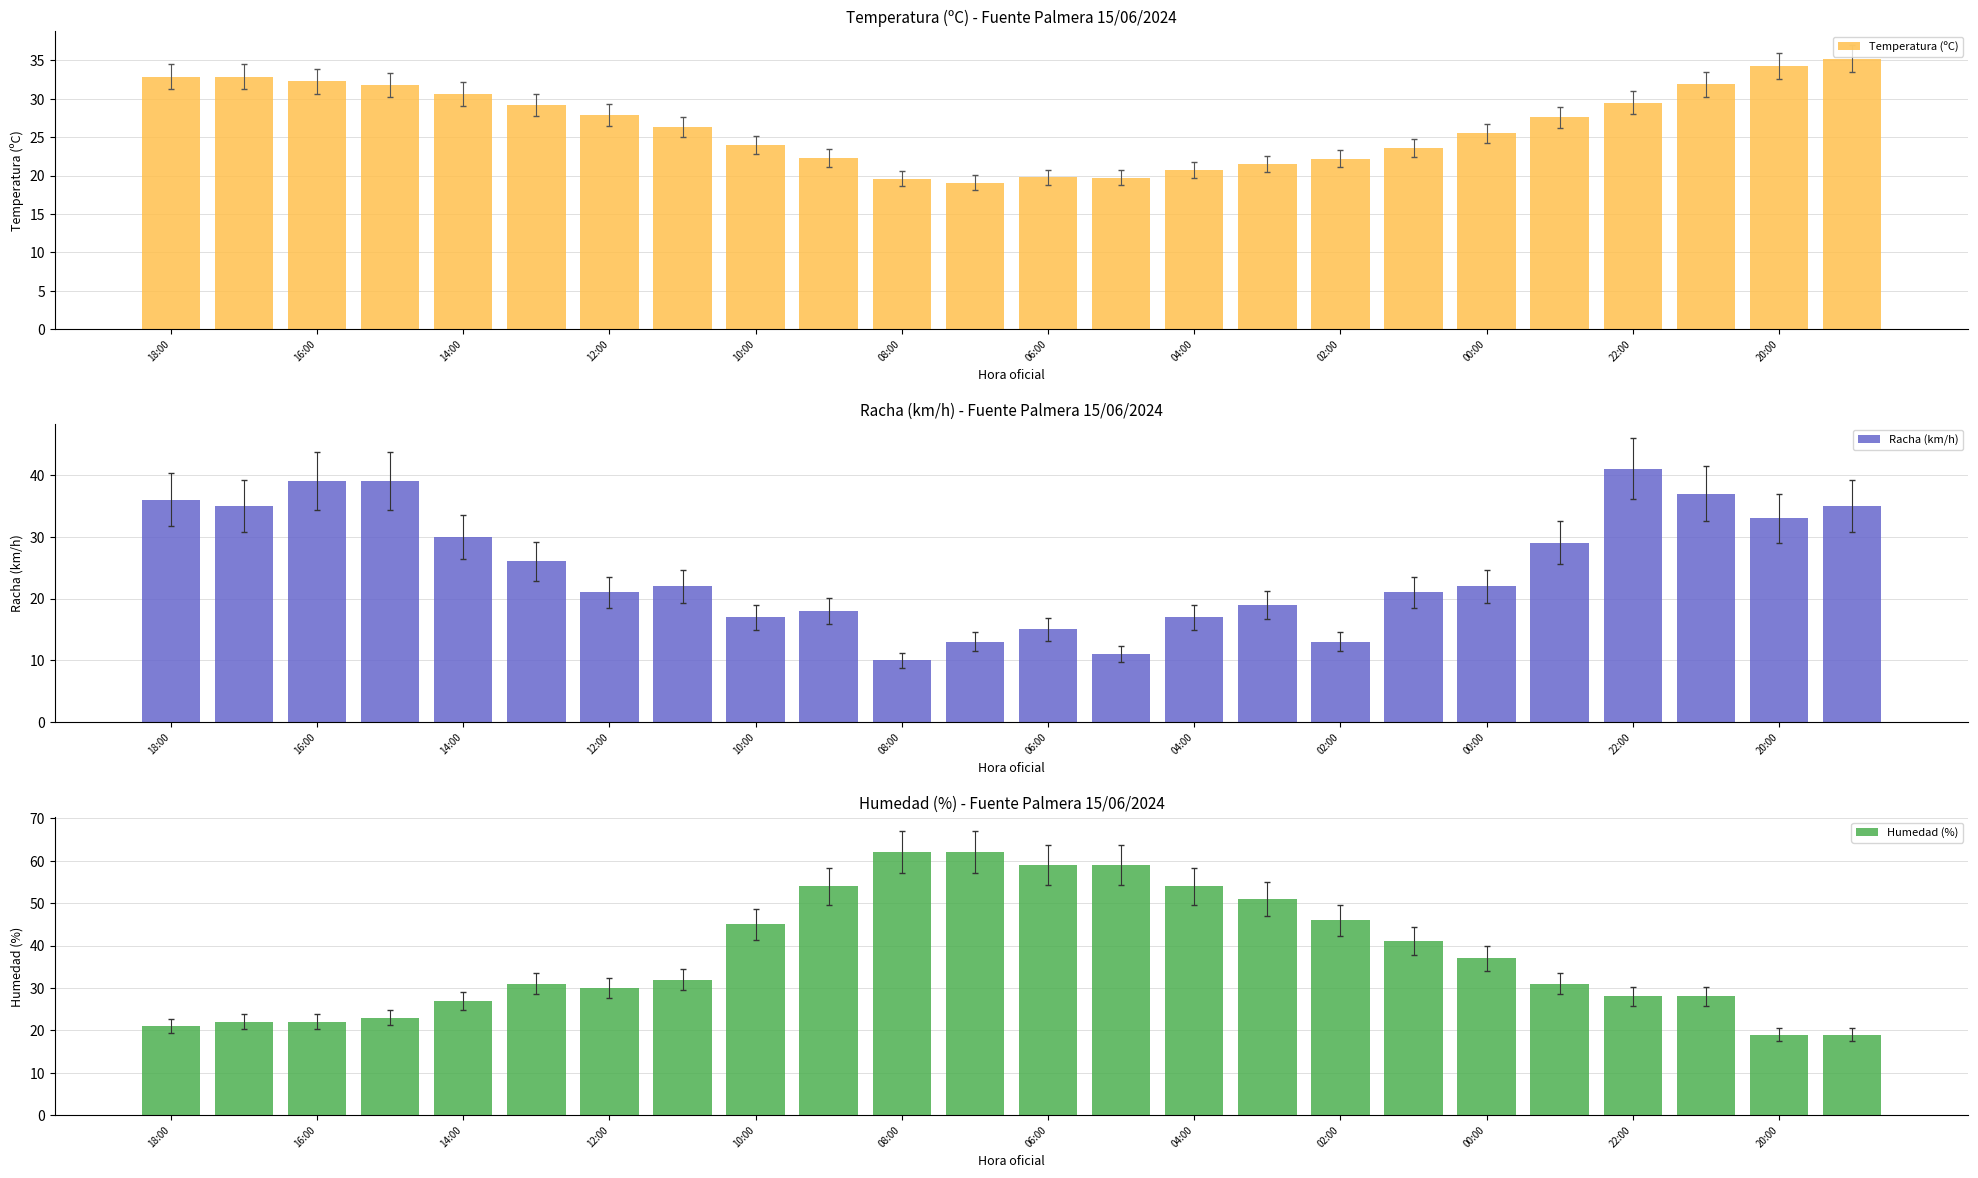

Rank the series at 19 from lowest to highest value.

Temperatura (ºC), Racha (km/h), Humedad (%)